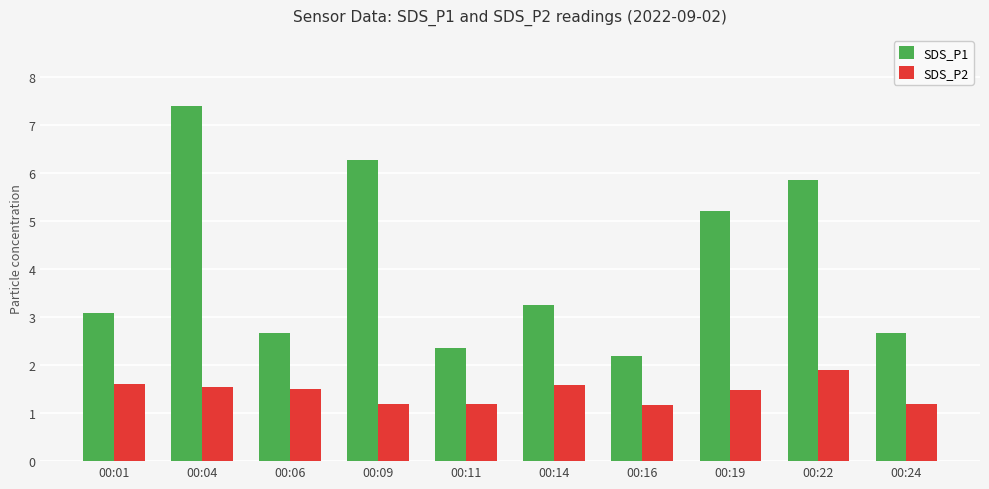

What is the average value of the SDS_P1 series?

4.1